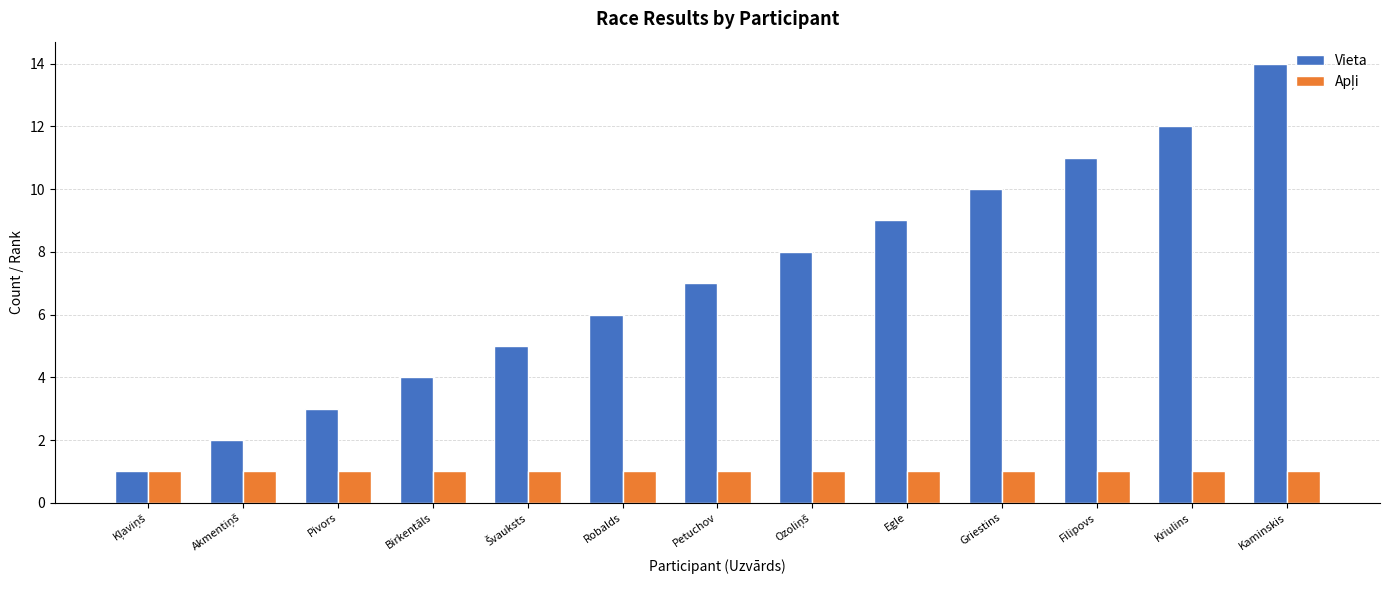

Which series has the largest range (max minus min)?

Vieta